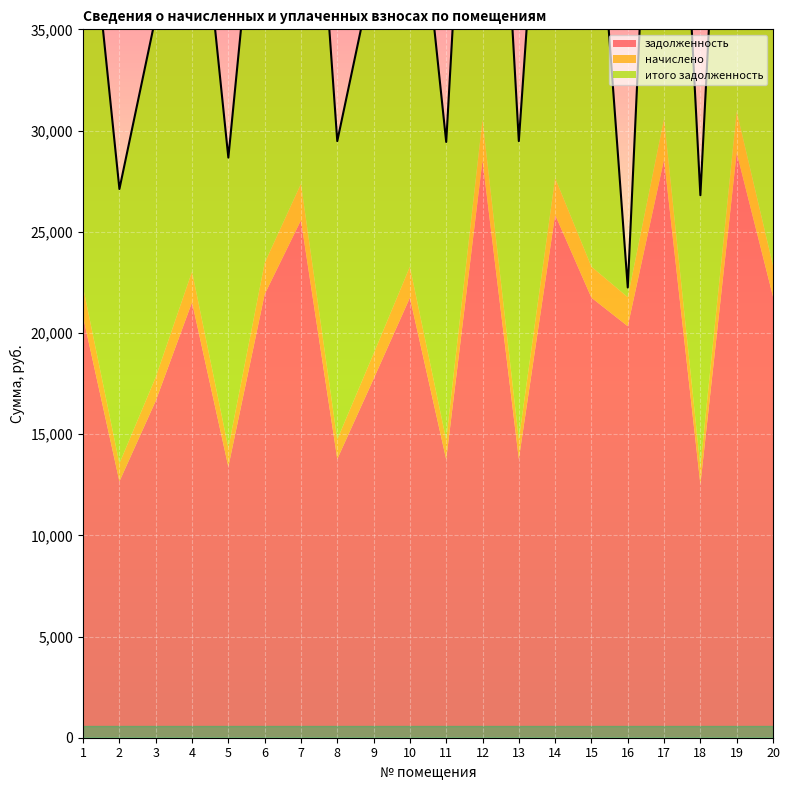

What are all the series names shown in the legend?

задолженность, начислено, итого задолженность